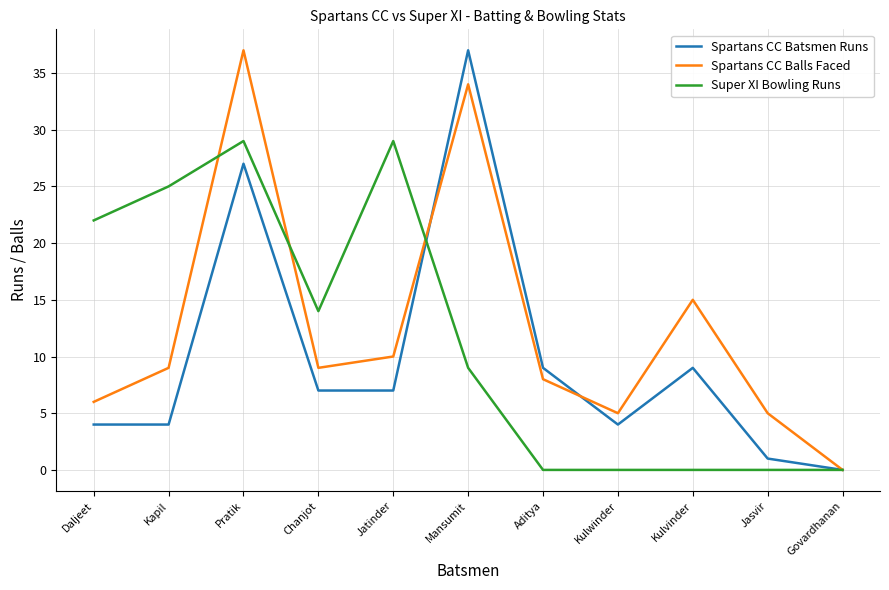

List the series in order of their overall mean, highest first.

Spartans CC Balls Faced, Super XI Bowling Runs, Spartans CC Batsmen Runs